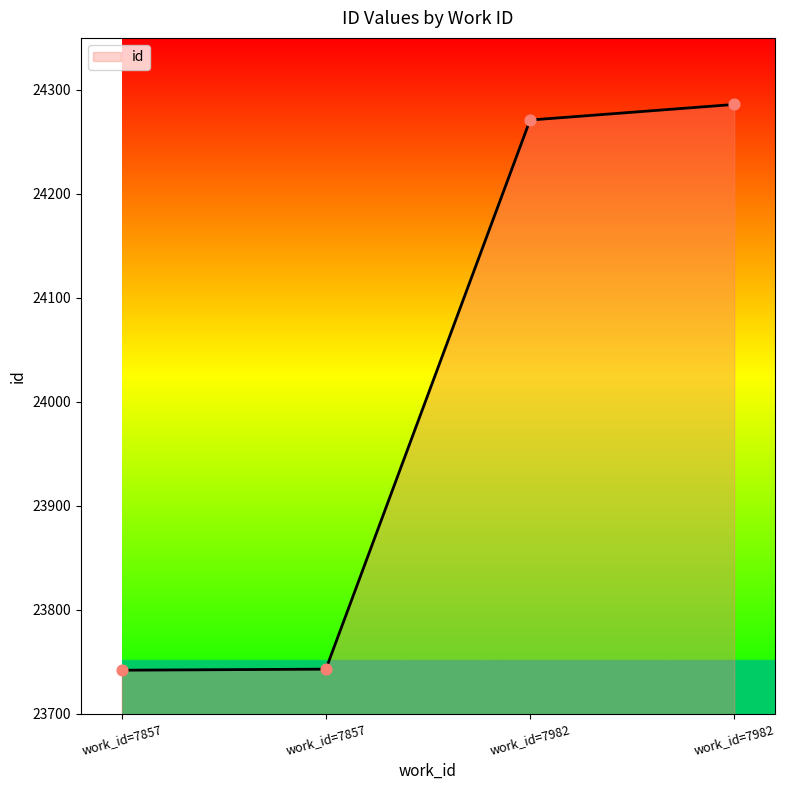

What is the minimum value for id?

23742.0